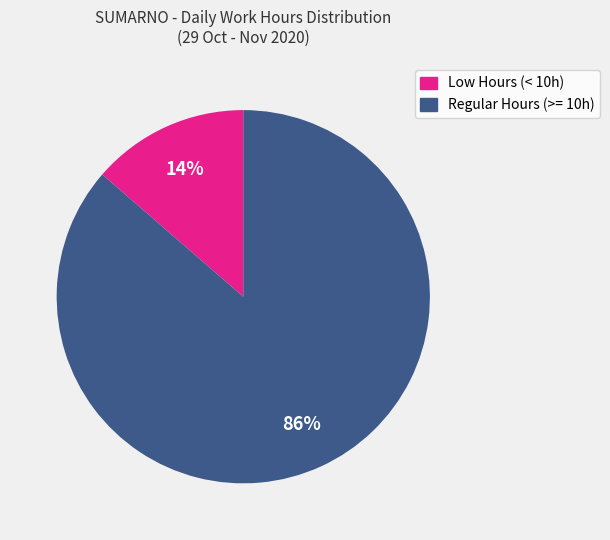

To the nearest percent, what is the average slice percentage?

50%